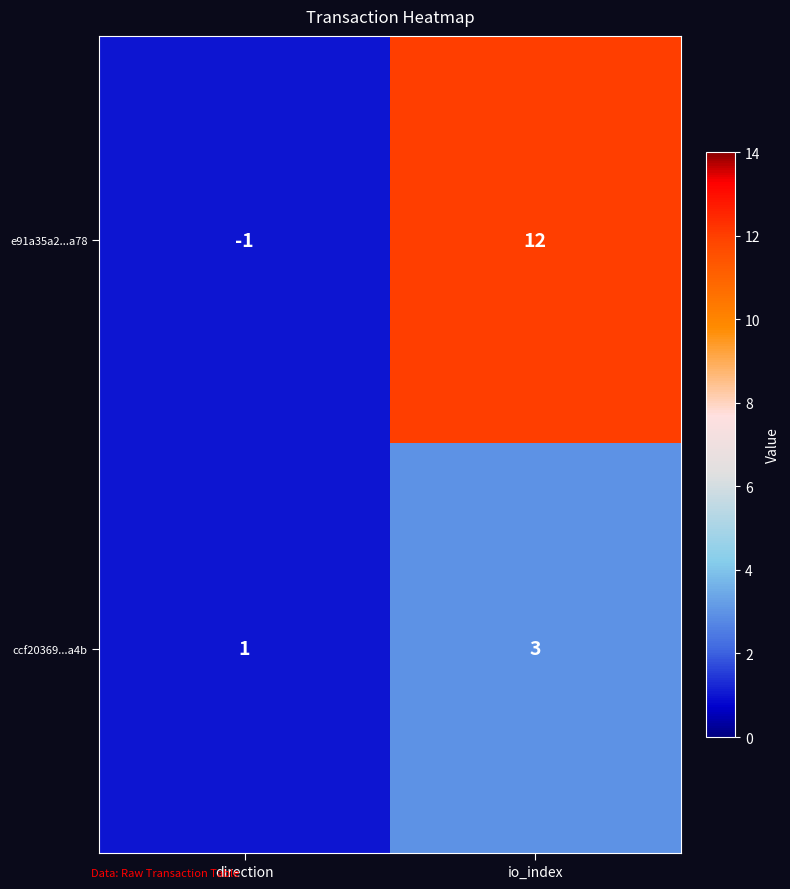

What is the average value of the e91a35a2...a78 series?

6